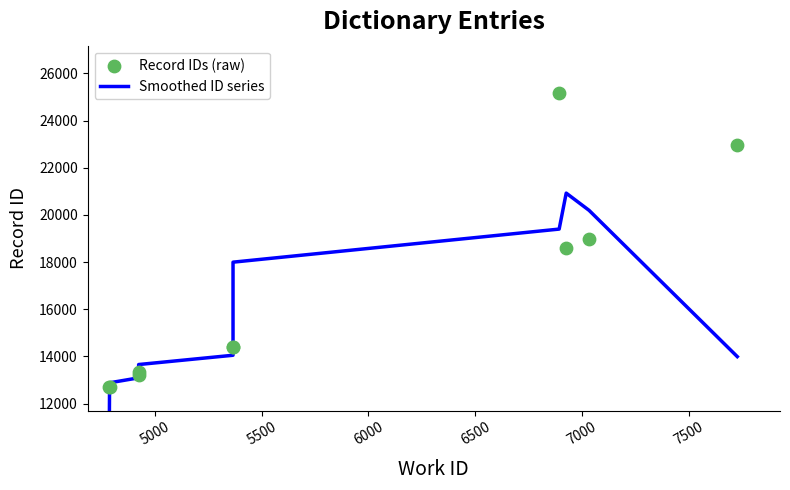

Which series reaches the maximum Y coordinate?

Record IDs (raw)